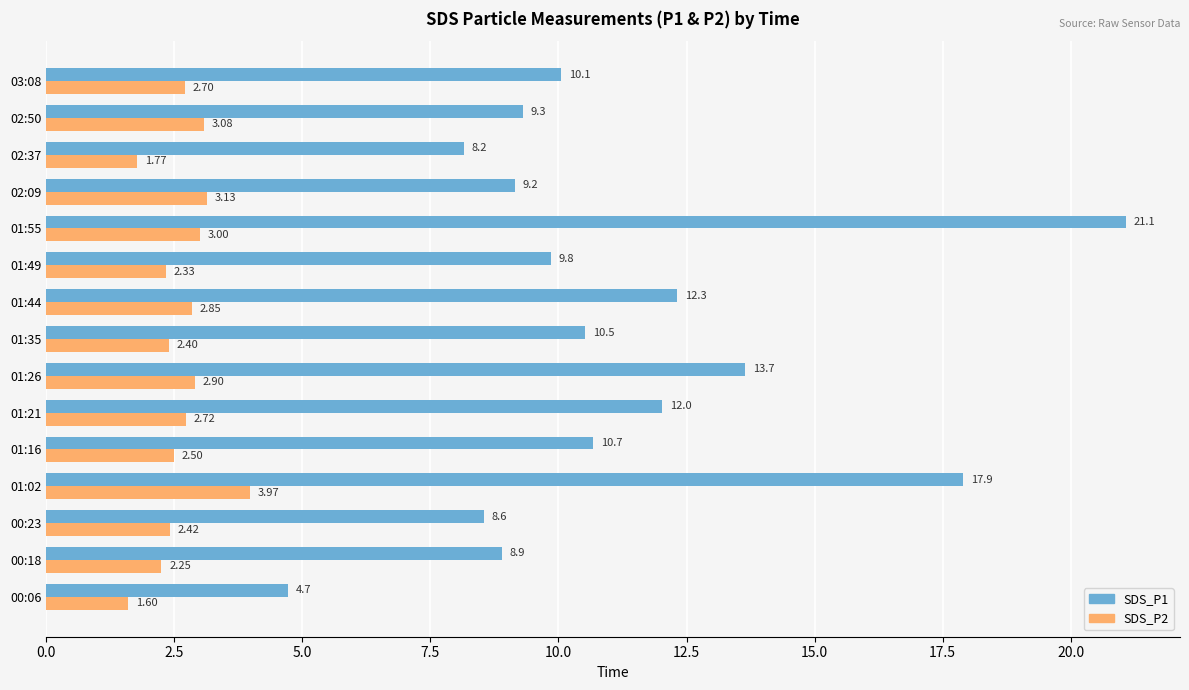

What is the sum of all SDS_P1 values?

166.8